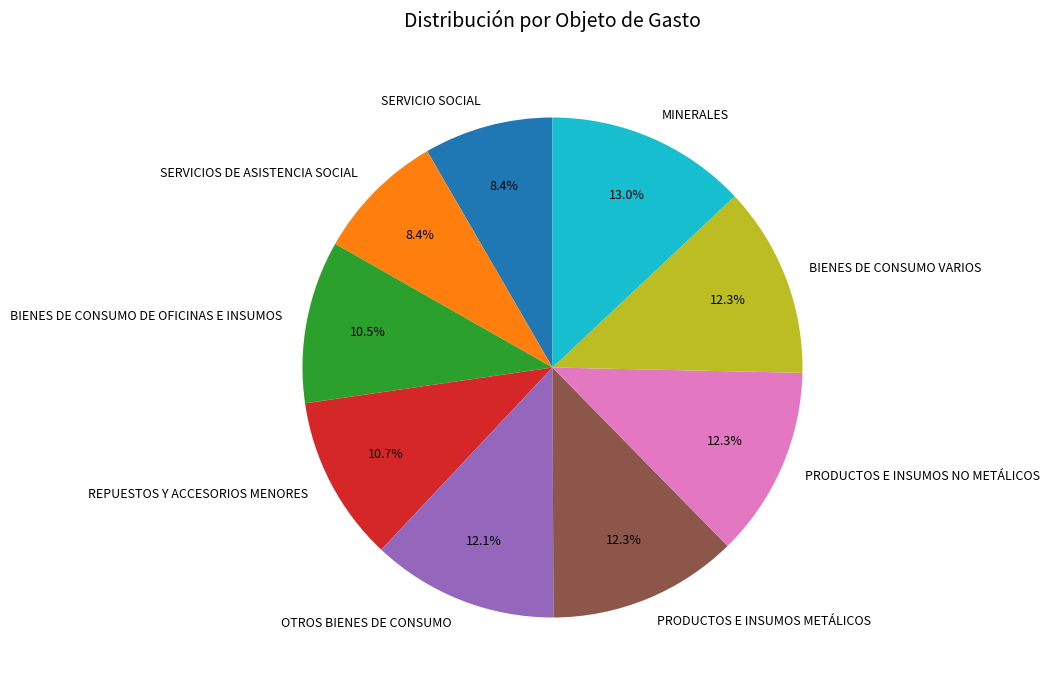

Count the number of slices in the pie.

9